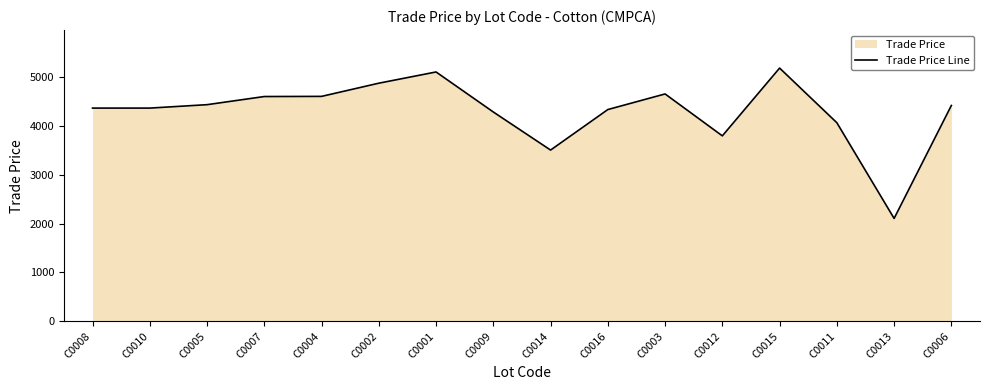

List the labels in order of value, smallest first.

C0013, C0014, C0012, C0011, C0009, C0016, C0008, C0010, C0006, C0005, C0007, C0004, C0003, C0002, C0001, C0015